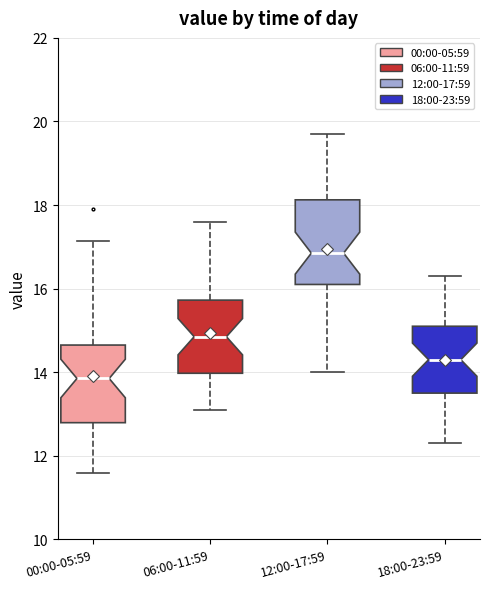

Which box has the lowest median line?

00:00-05:59